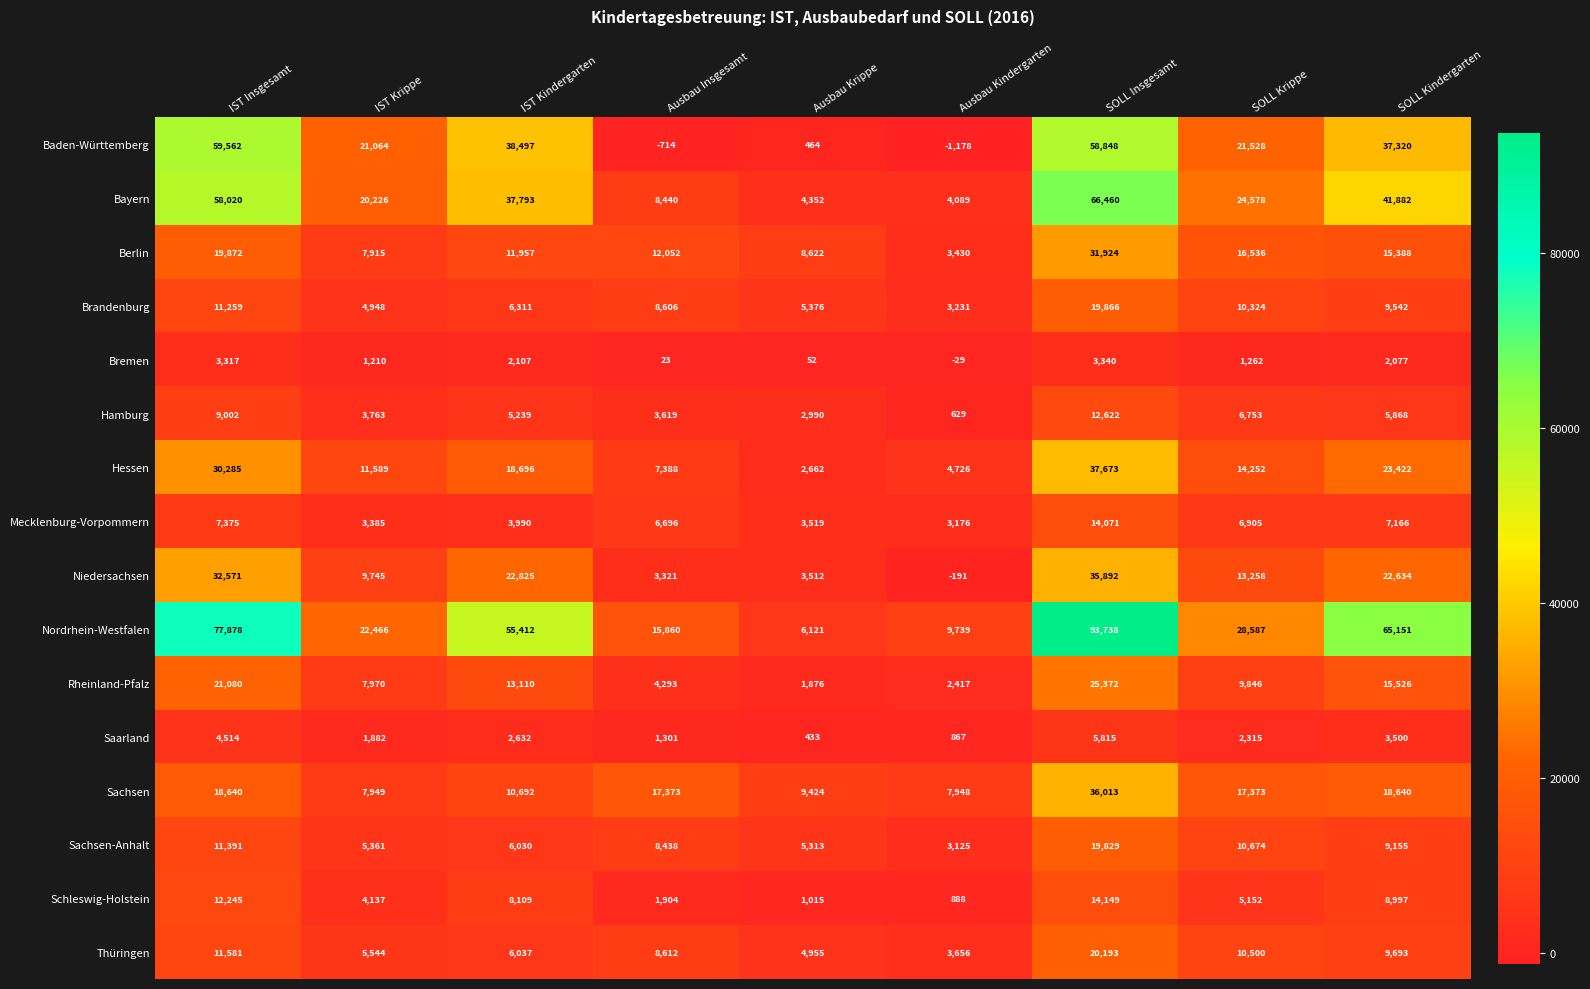

Is the value of Mecklenburg-Vorpommern at Ausbau Insgesamt greater than the value of Nordrhein-Westfalen at Ausbau Krippe?

Yes